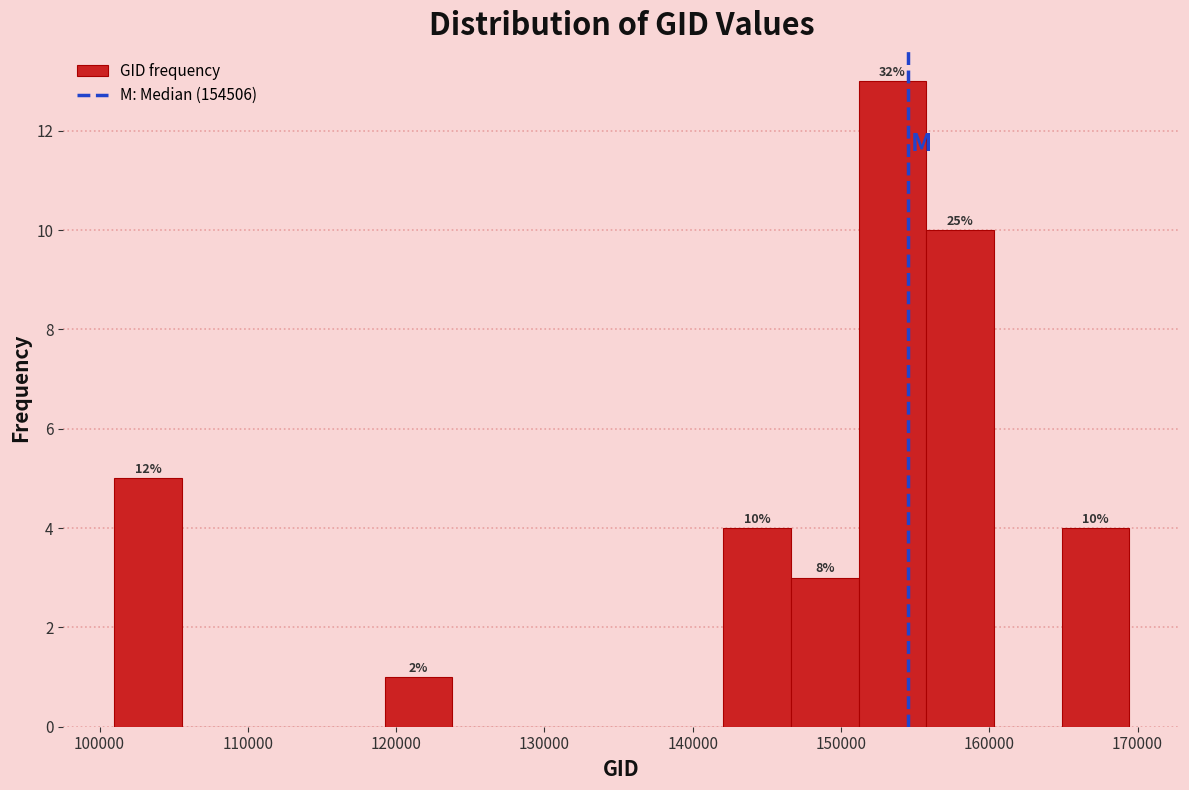

Over which range of the x-axis is the bar tallest?

151000 to 156000